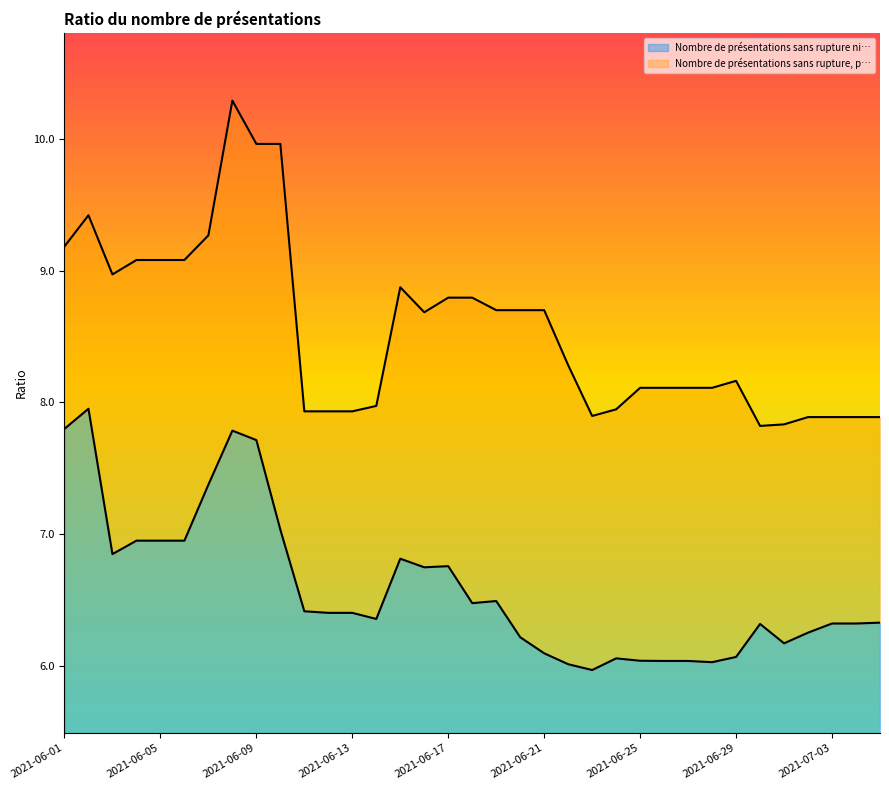

What is the minimum value for Nombre de présentations sans rupture ni…?

0.5